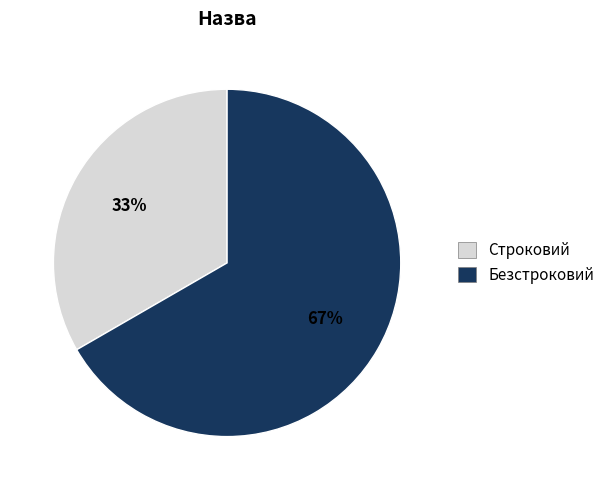

Rank the categories by value from highest to lowest.

Безстроковий, Строковий